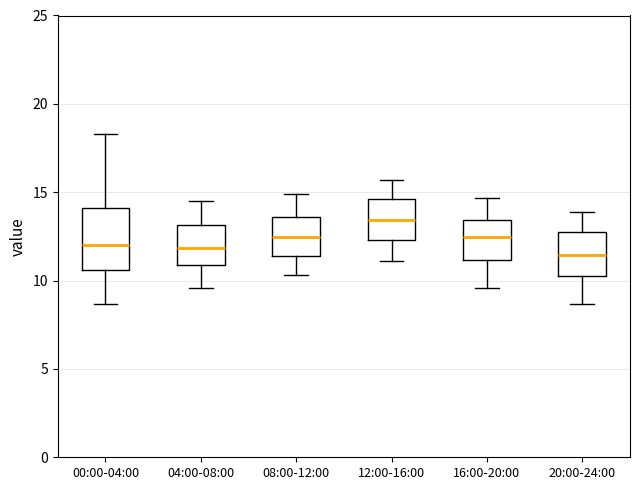

Reading left to right, transcribe this box plot: for each box, give where its median line is, the range the box spans, and where its two whiskers end, as read against the y-axis. The values are not printed on the chart, so give them approximately, as read against the axis.

00:00-04:00: median 12.0, box 10.5 to 14.0, whiskers 8.5 to 18.5
04:00-08:00: median 12.0, box 11.0 to 13.0, whiskers 9.5 to 14.5
08:00-12:00: median 12.5, box 11.5 to 13.5, whiskers 10.5 to 15.0
12:00-16:00: median 13.5, box 12.5 to 14.5, whiskers 11.0 to 15.5
16:00-20:00: median 12.5, box 11.0 to 13.5, whiskers 9.5 to 14.5
20:00-24:00: median 11.5, box 10.5 to 12.5, whiskers 8.5 to 14.0